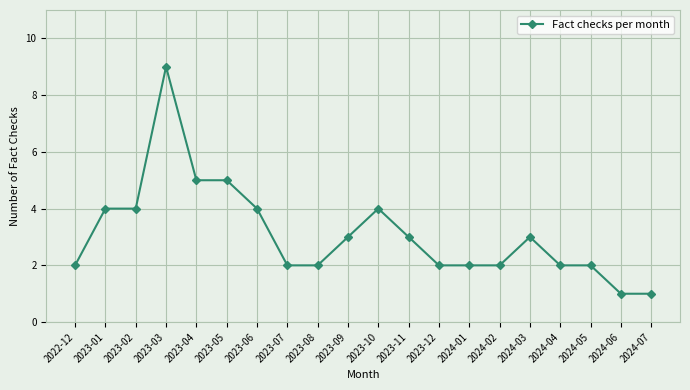

What is the label of the 9th point from the right?

2023-11